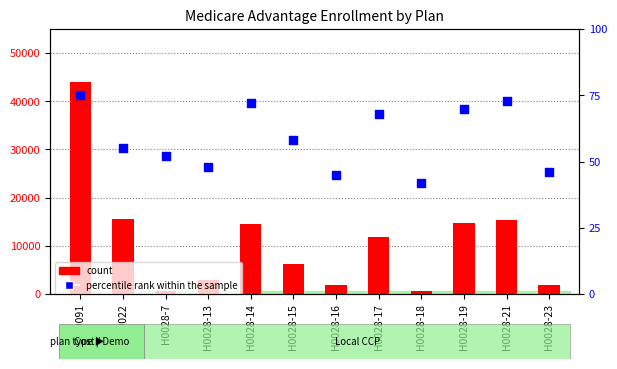

Which series has the widest spread of Y values?

count